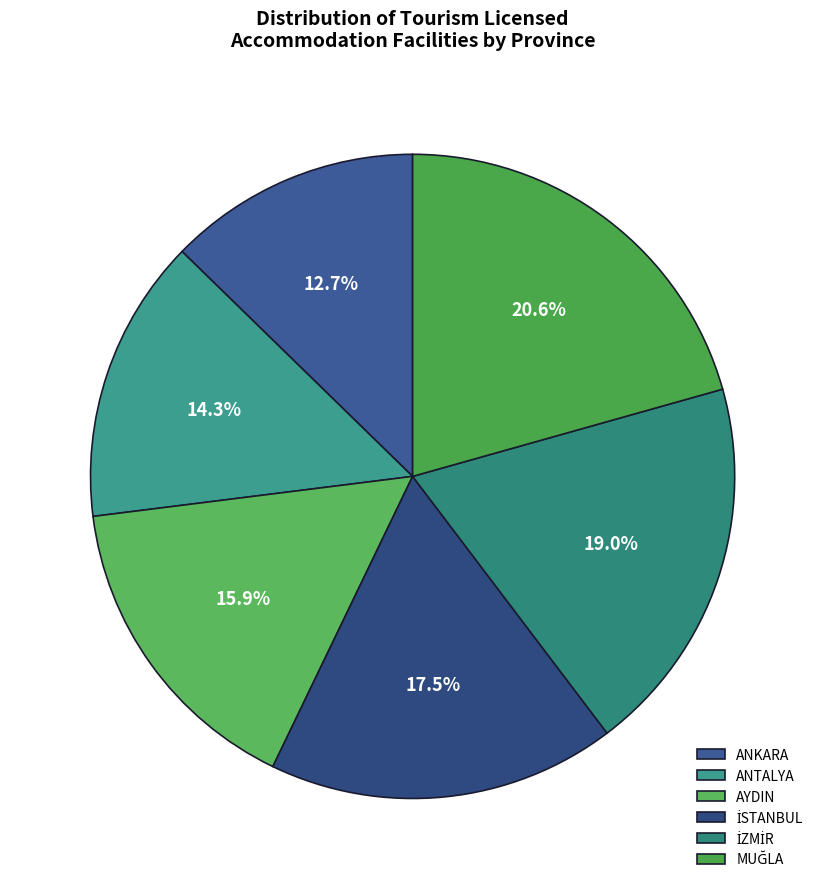

Count the number of slices in the pie.

6